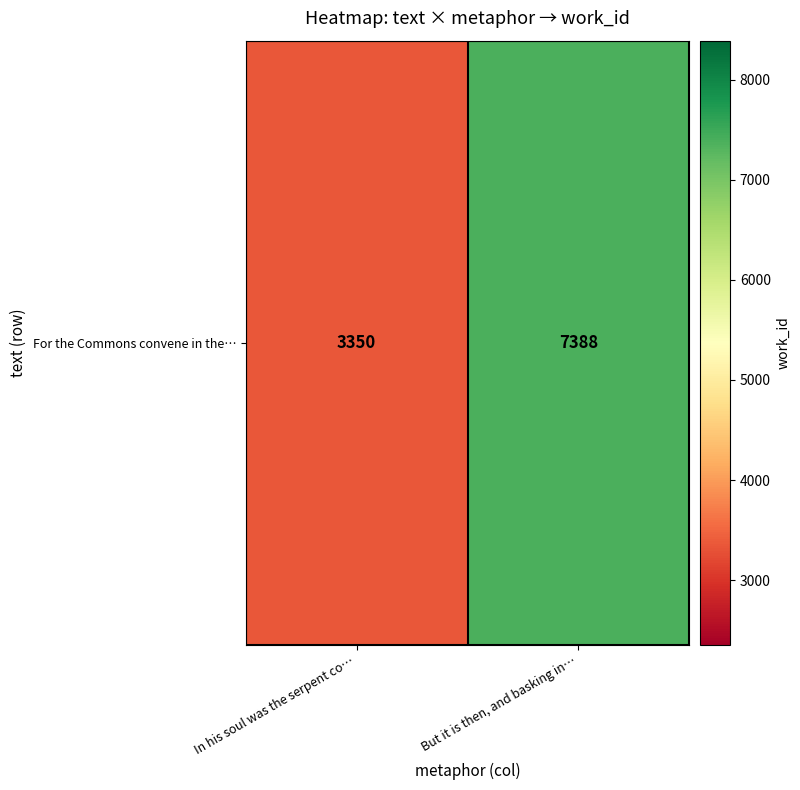

Where is the data nearest to the value 5369?

In his soul was the serpent co…